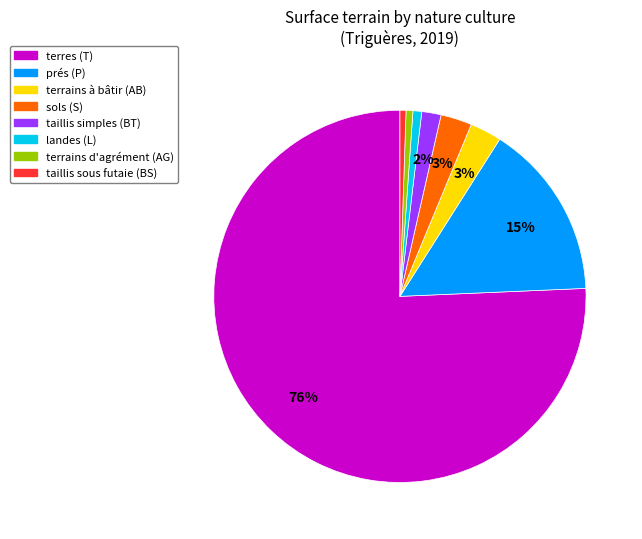

Is there any slice that represents more than half of the pie?

Yes